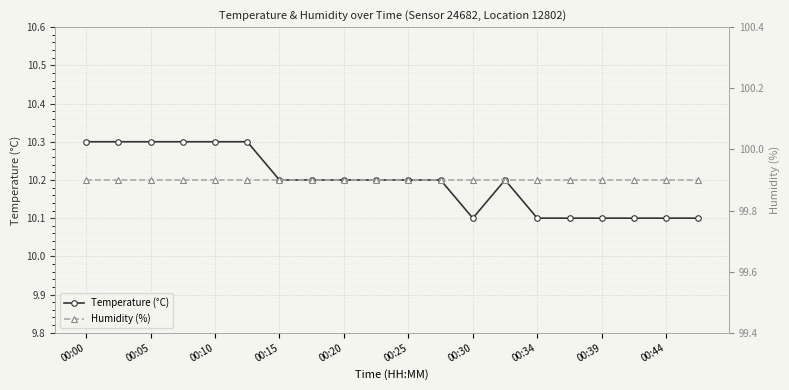

Count the number of data series in this chart.

2